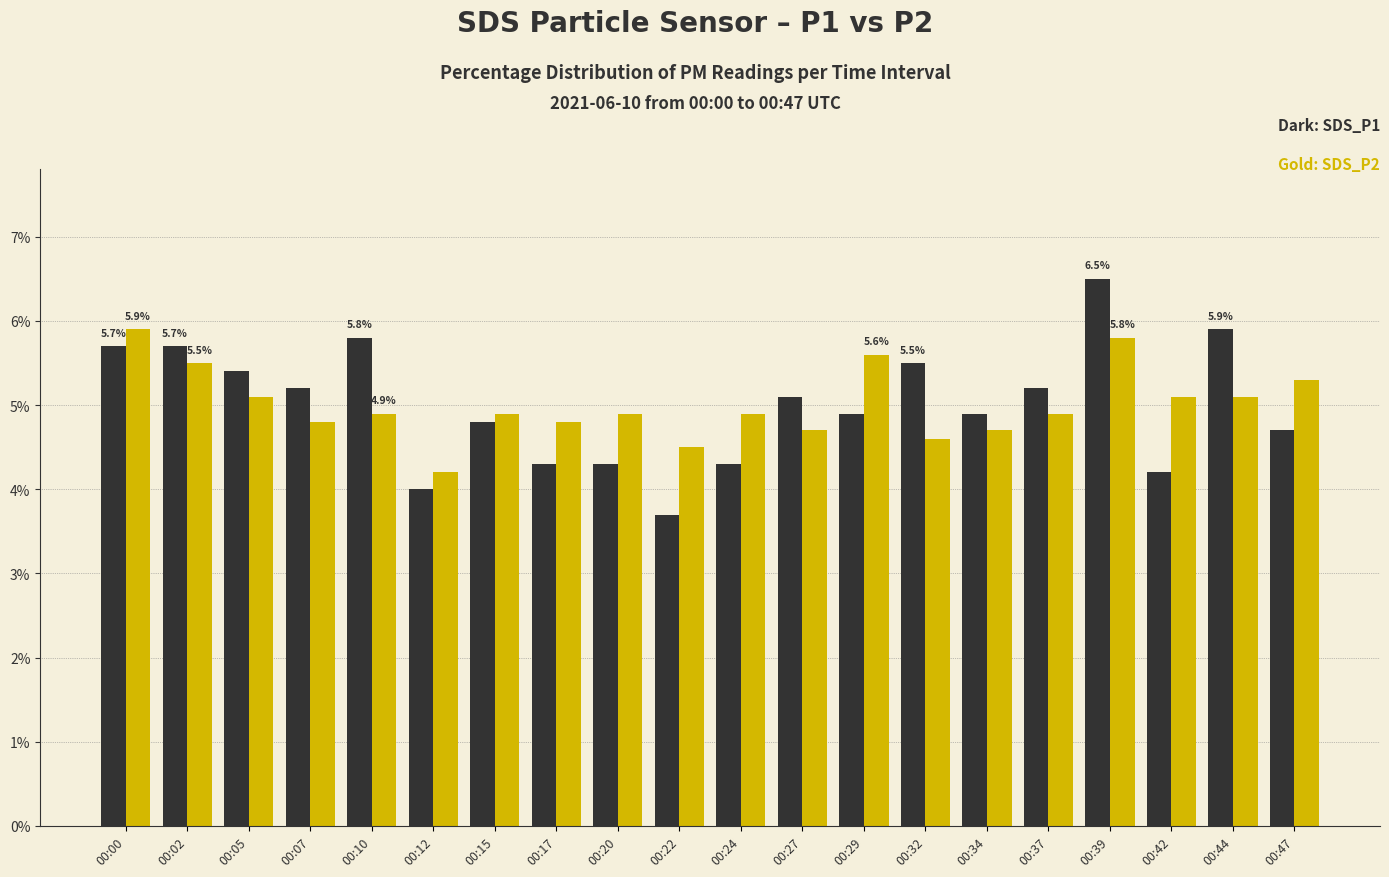

What is the spread (max minus min) of values at 00:24?

0.6